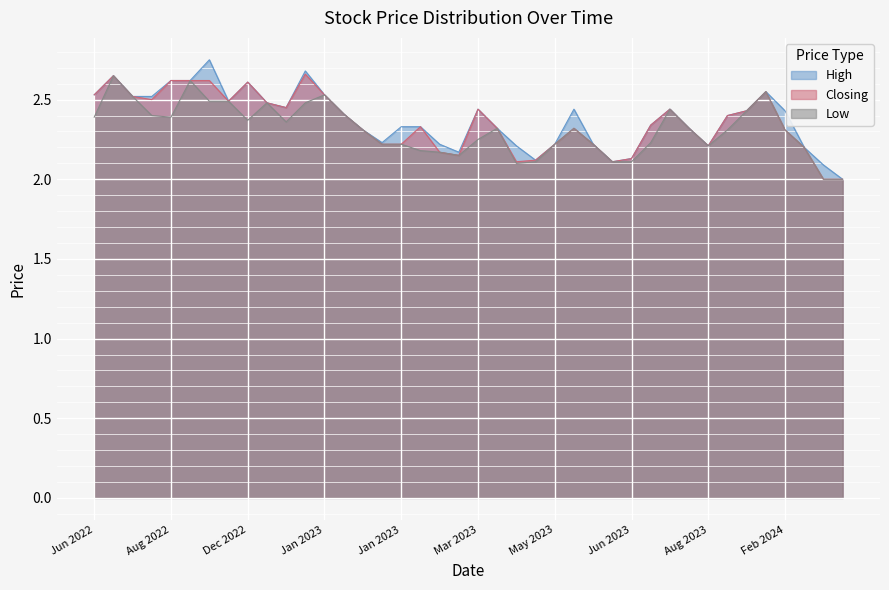

Rank the series by their maximum value, from highest to lowest.

High, Closing, Low